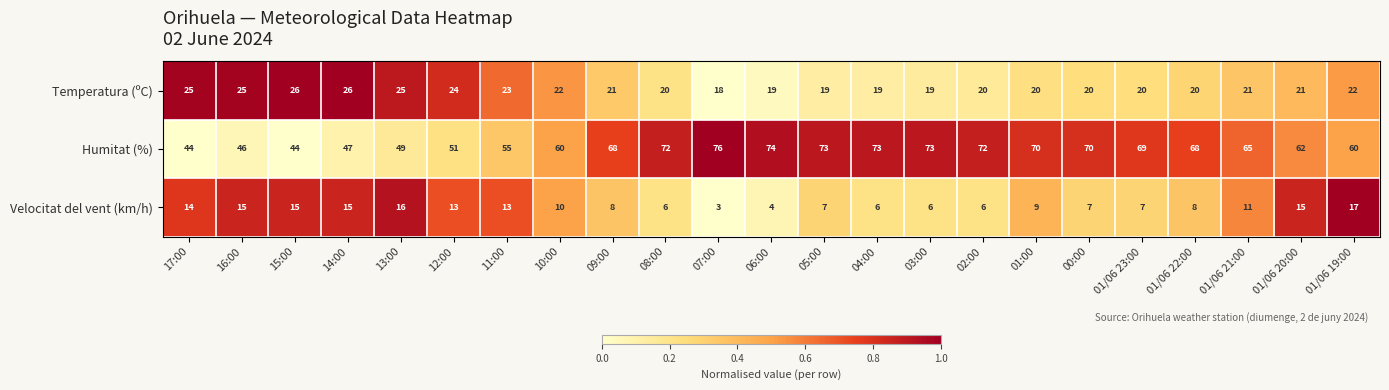

At which label does Velocitat del vent (km/h) reach its minimum?

07:00